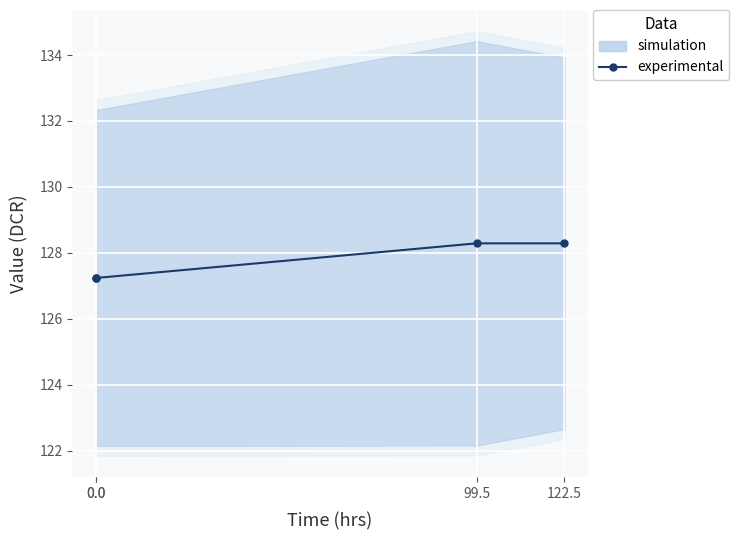

What is the value of the 3rd point from the left?

128.3